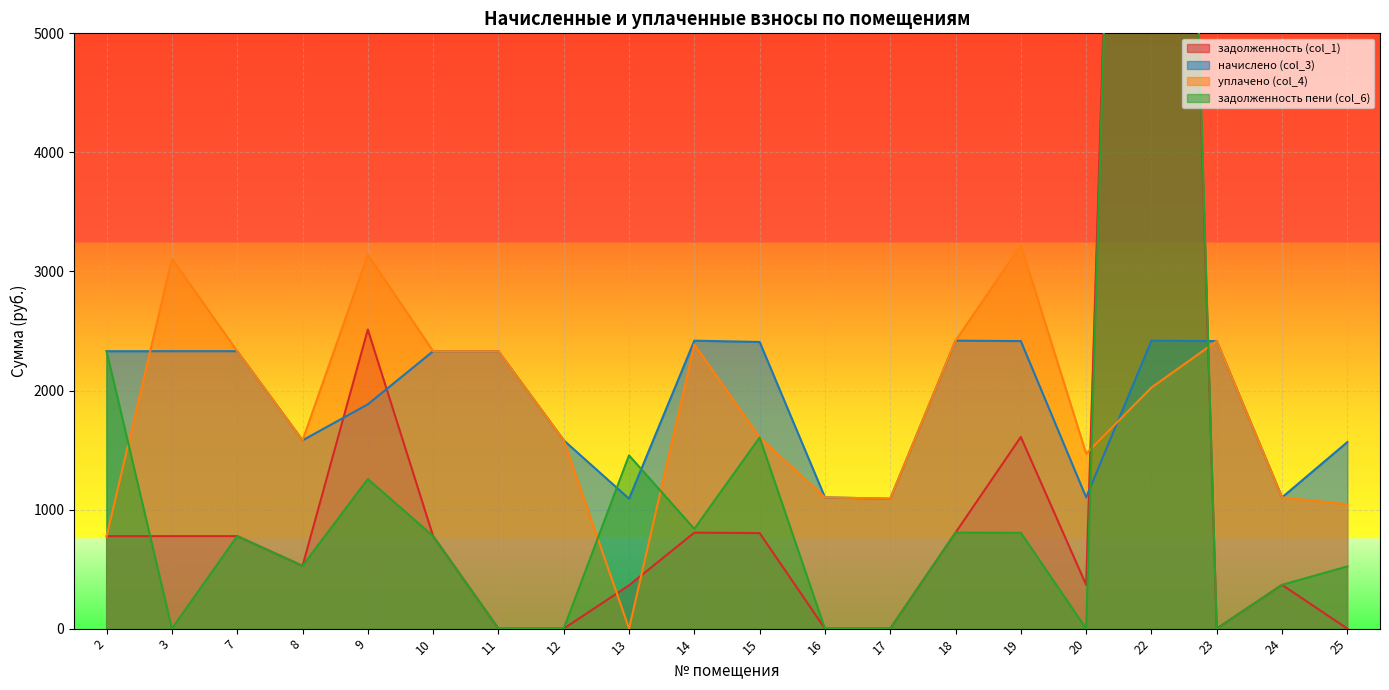

What value does the уплачено (col_4) series have at 11?

2330.2